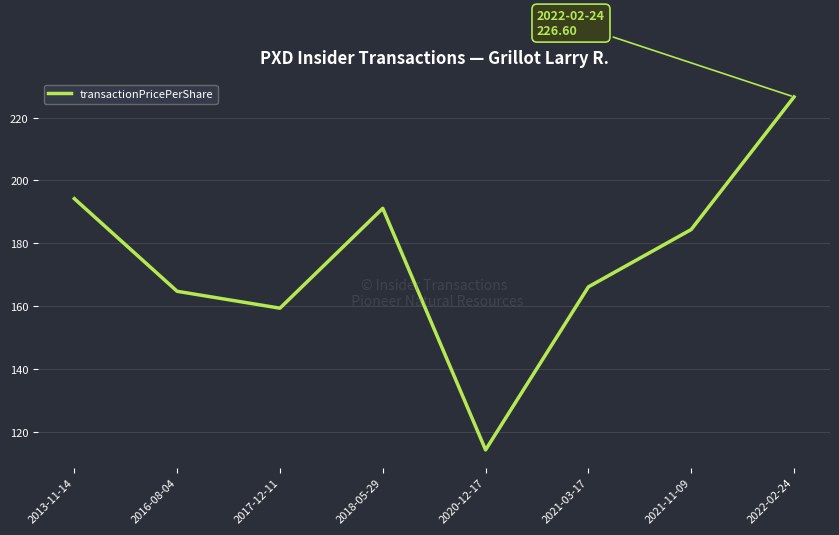

Which label corresponds to the largest value in the chart?

2022-02-24